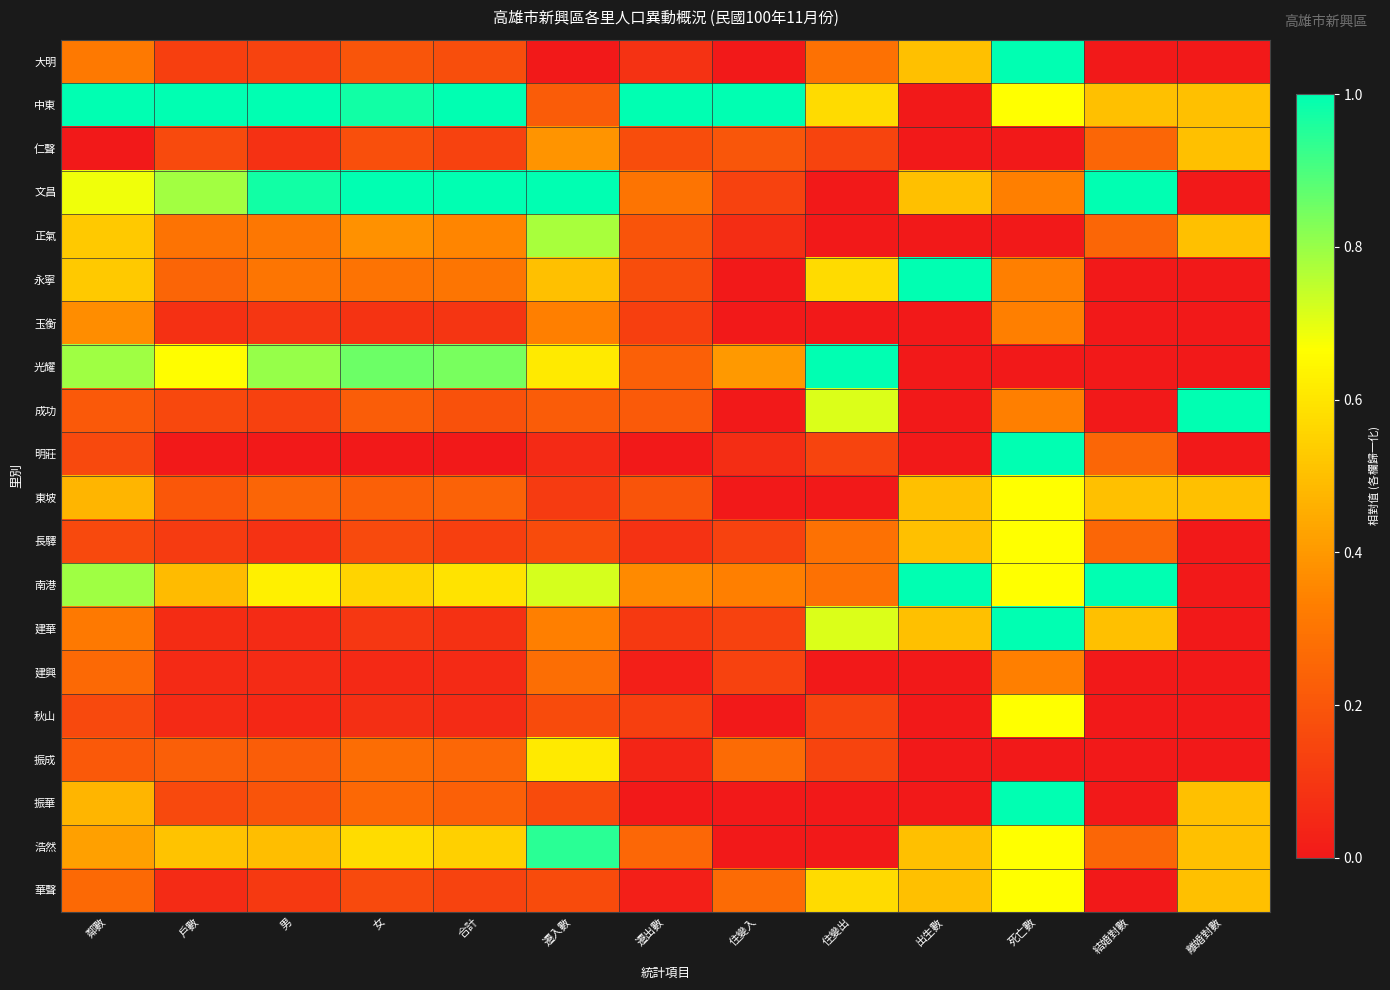

List the series in order of their peak value, highest first.

大明, 中東, 文昌, 永寧, 光耀, 成功, 明莊, 南港, 建華, 振華, 浩然, 正氣, 東坡, 長驛, 秋山, 華聲, 振成, 仁聲, 玉衡, 建興